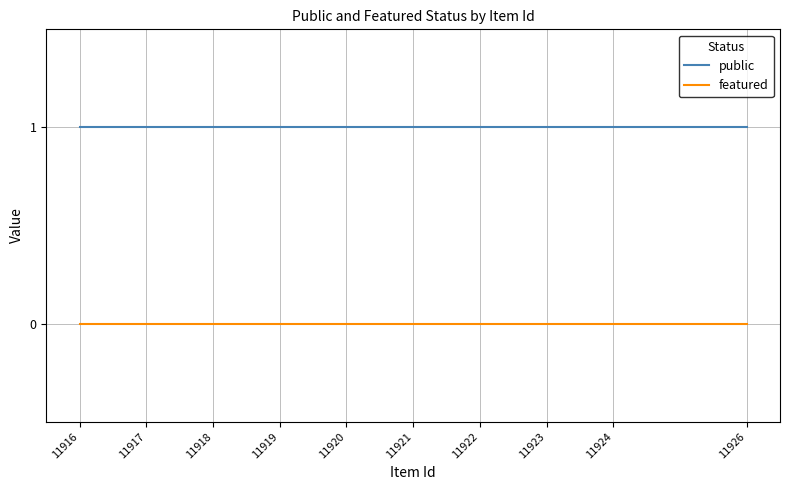

The public series shows 1 at 11922. True or false?

False